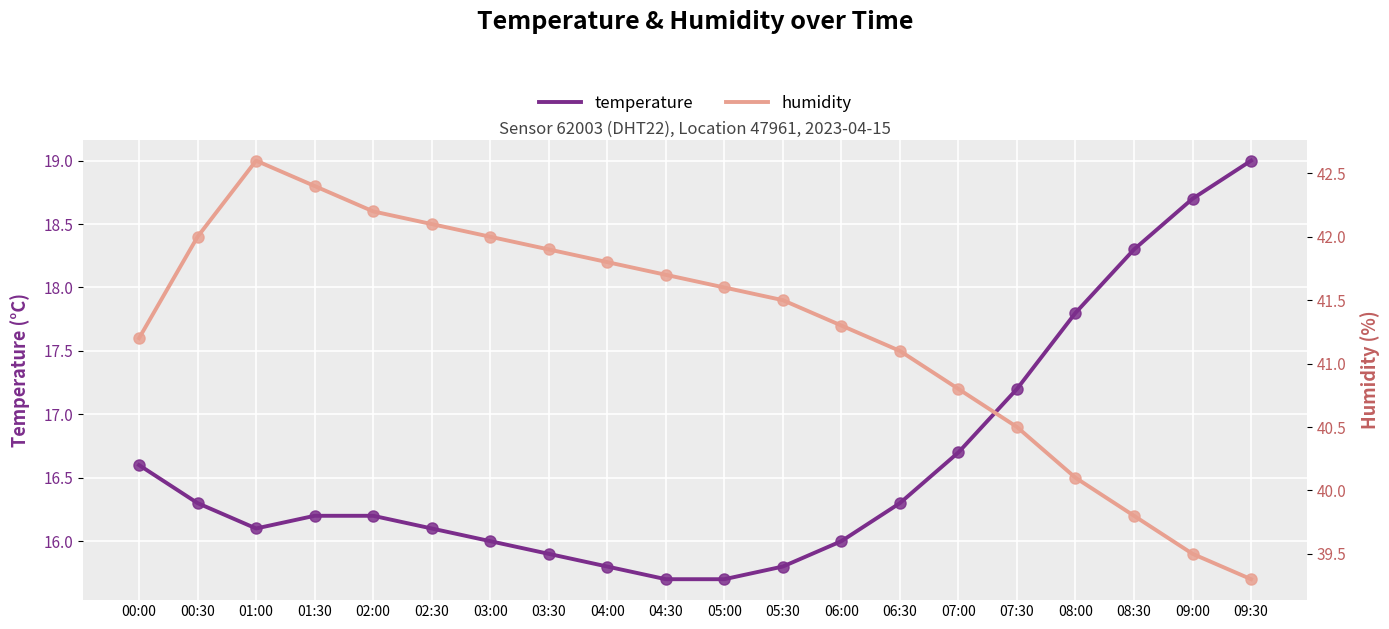

How many lines are shown in the chart?

2